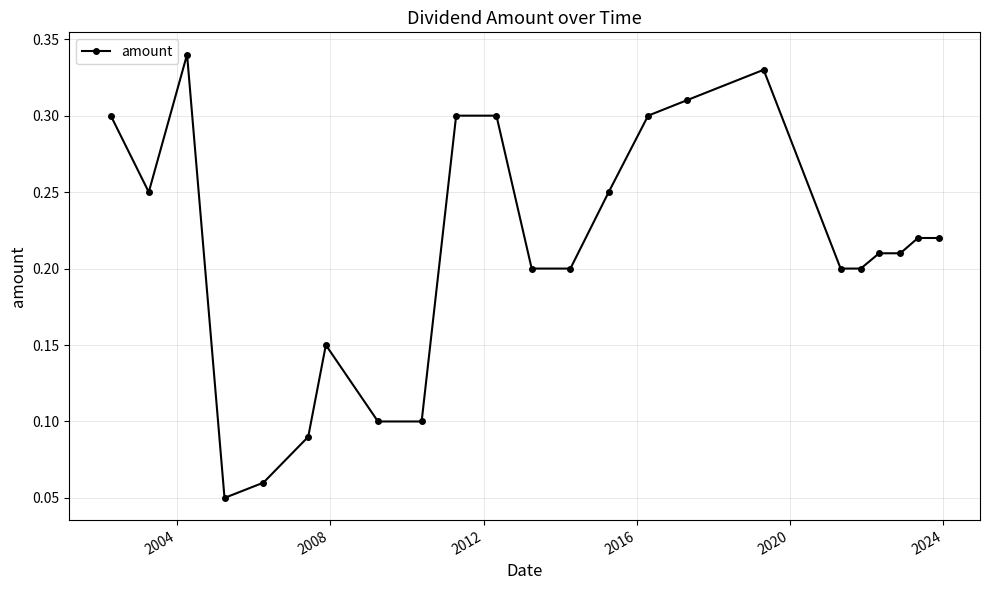

True or false: the data has more than 0 interior local peaks.

True